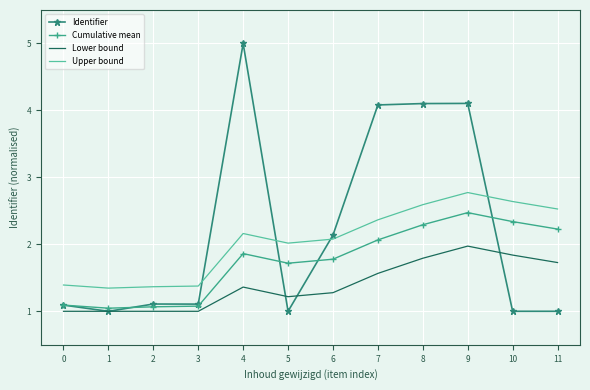

The Lower bound series shows 1.8 at 8. True or false?

True